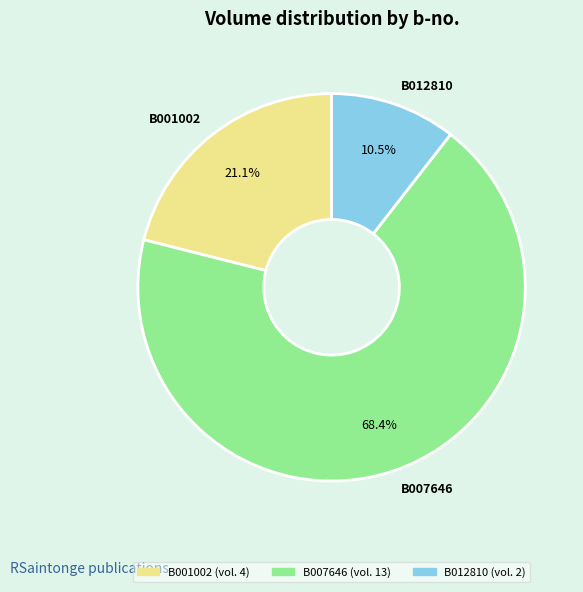

How many segments does this pie chart have?

3